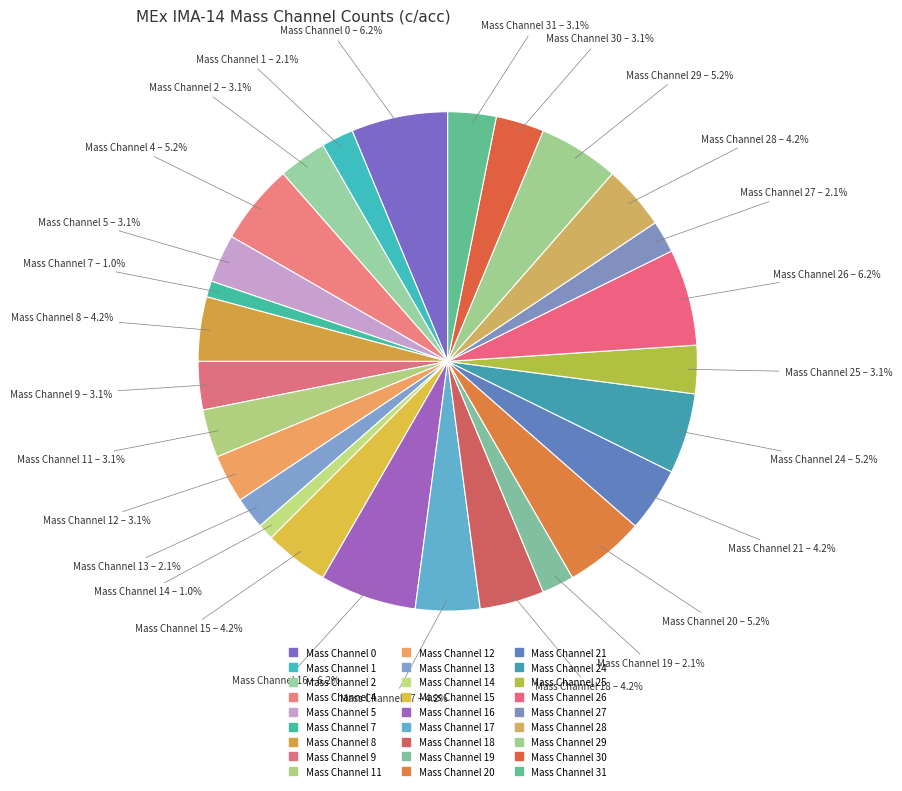

How many segments does this pie chart have?

27